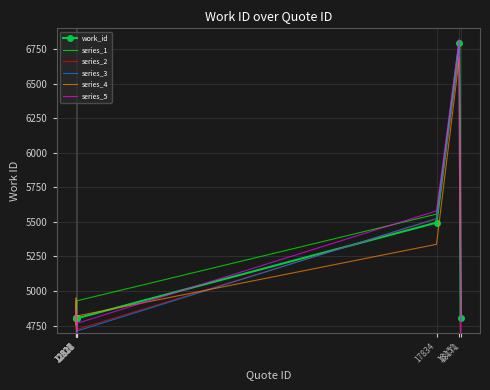

Reading left to right, transcribe all the data shown in this chart.

work_id: 4803.0	4803.0	4803.0	4803.0	4803.0	4803.0	4803.0	5495.0	6797.0	4803.0
series_1: 4842.7	4791.9	4854.8	4924.8	4784.3	4784.3	4929.3	5556.4	6759.4	4846.4
series_2: 4765.9	4765.7	4822.4	4649.9	4665.0	4758.0	4722.0	5520.1	6724.4	4690.0
series_3: 4920.3	4784.9	4808.4	4689.0	4759.4	4811.9	4710.9	5525.1	6748.9	4779.7
series_4: 4754.9	4951.2	4801.9	4718.4	4868.8	4705.3	4819.7	5338.2	6690.7	4818.7
series_5: 4862.1	4816.7	4793.7	4778.9	4684.7	4745.4	4766.1	5579.6	6824.5	4662.0